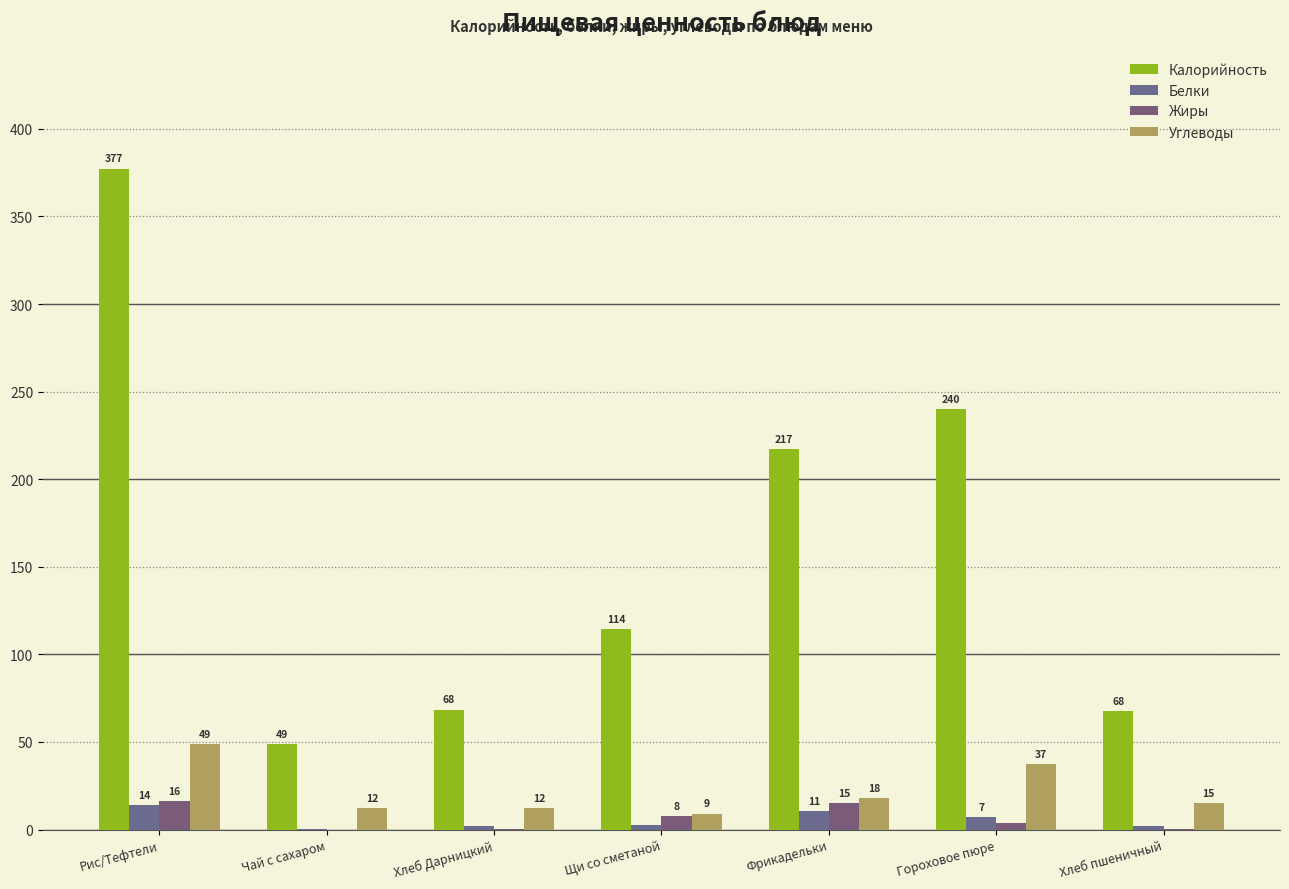

How many groups of bars are there?

7